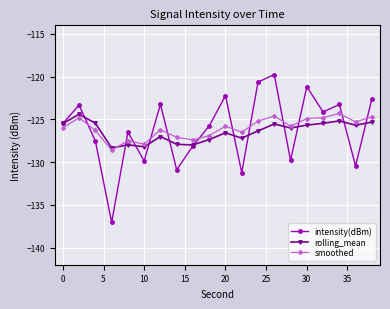

What is the value of the smoothed point at the 2nd from the left?

-124.8